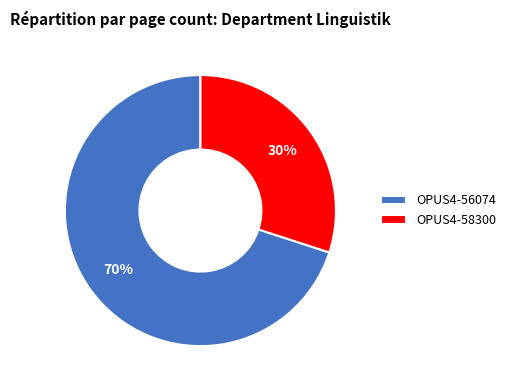

What is the ratio of the value at OPUS4-58300 to the value at OPUS4-56074?

0.4